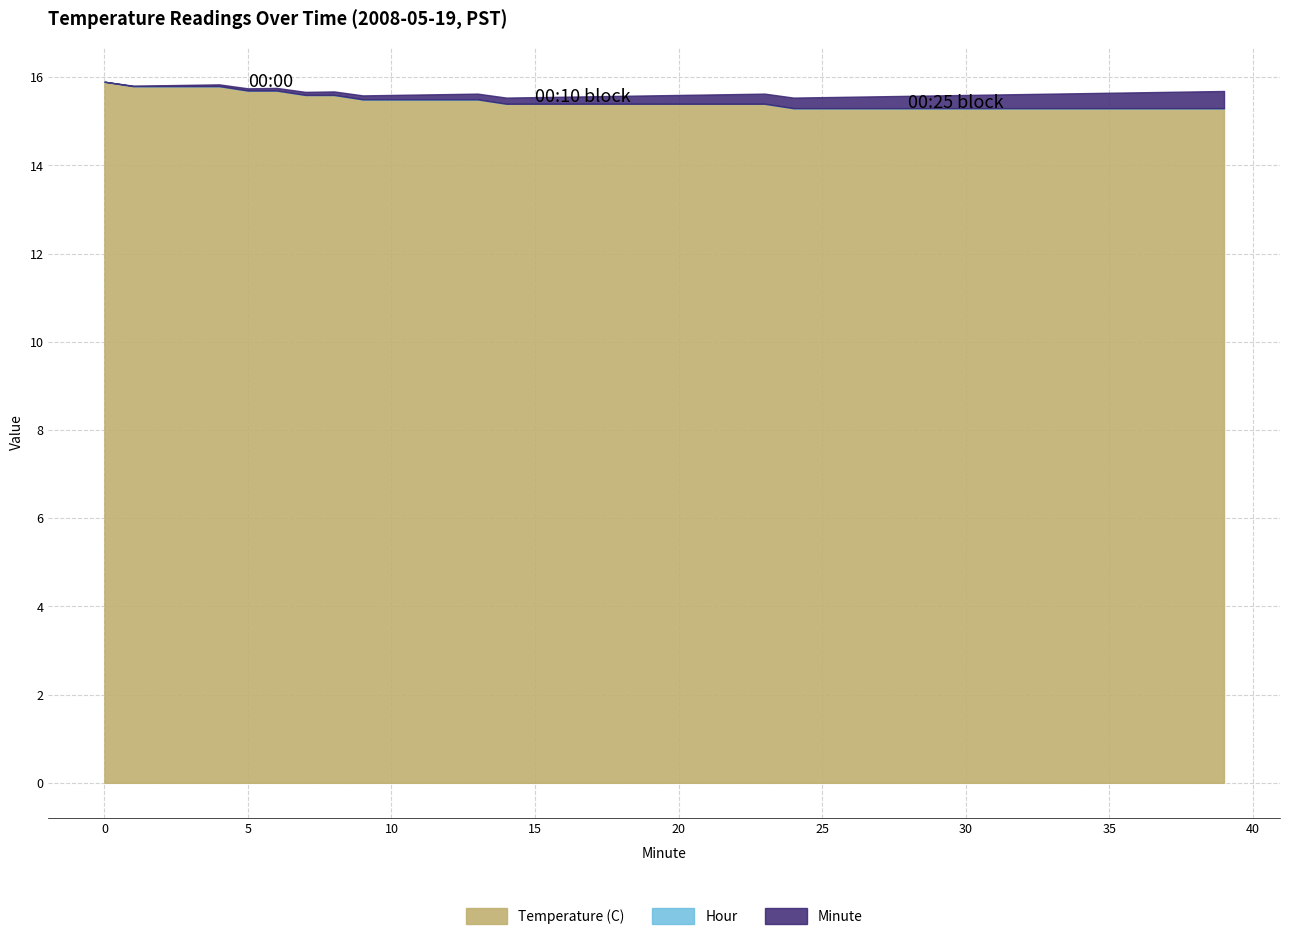

What is the highest value of the Temperature (C) series?

15.9